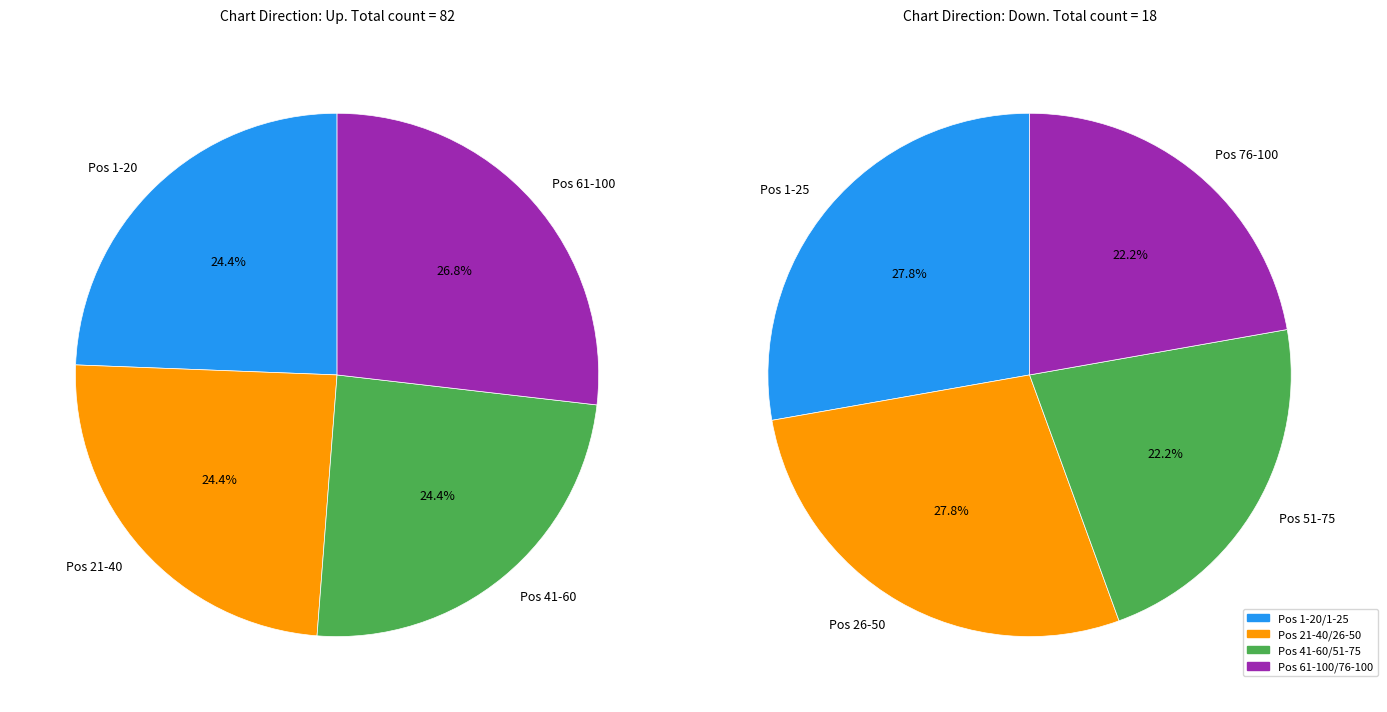

What is the change in value from up to down?

-64